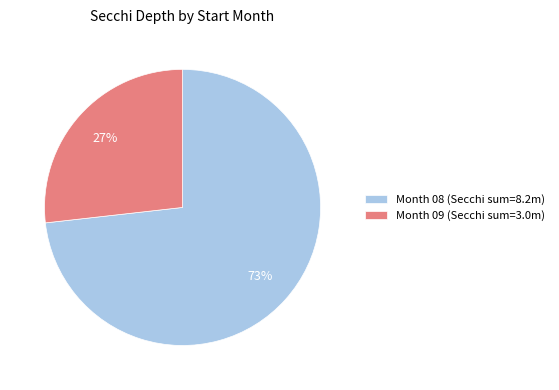

Count the number of slices in the pie.

2